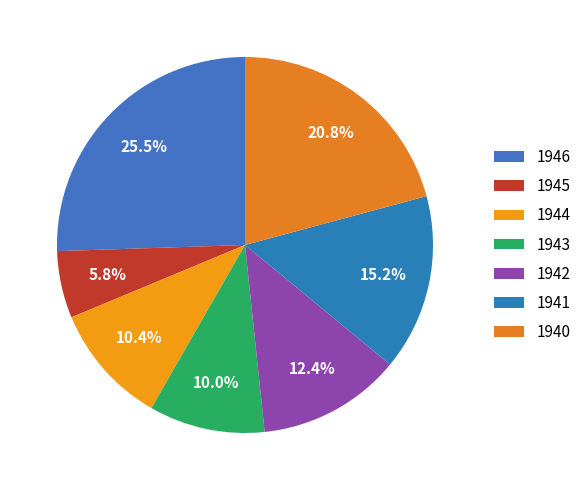

True or false: 1944 accounts for 1% of the total.

False